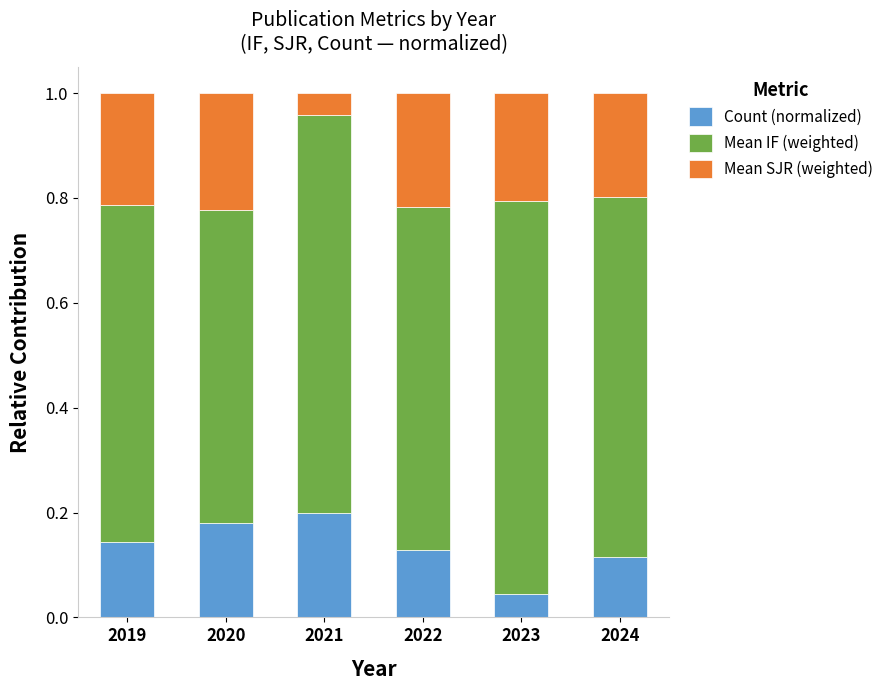

At which label does Count (normalized) reach its peak?

2021